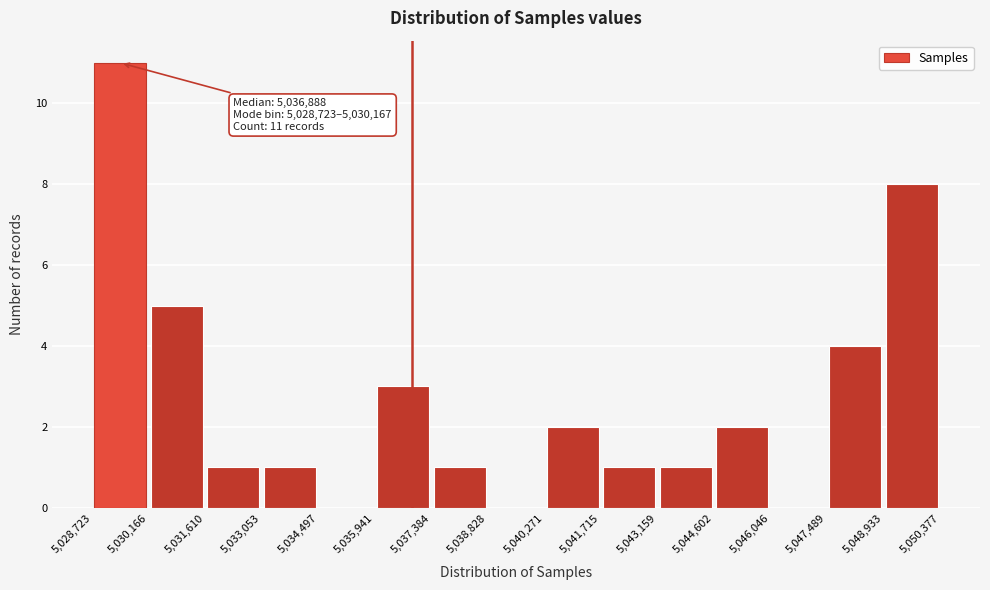

Which range on the x-axis has the tallest bar?

5,028,723 to 5,030,166